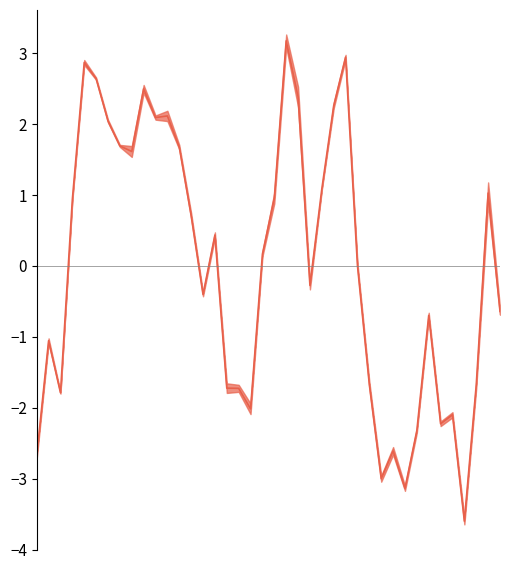

Is this an area chart (filled region under the line)?

No